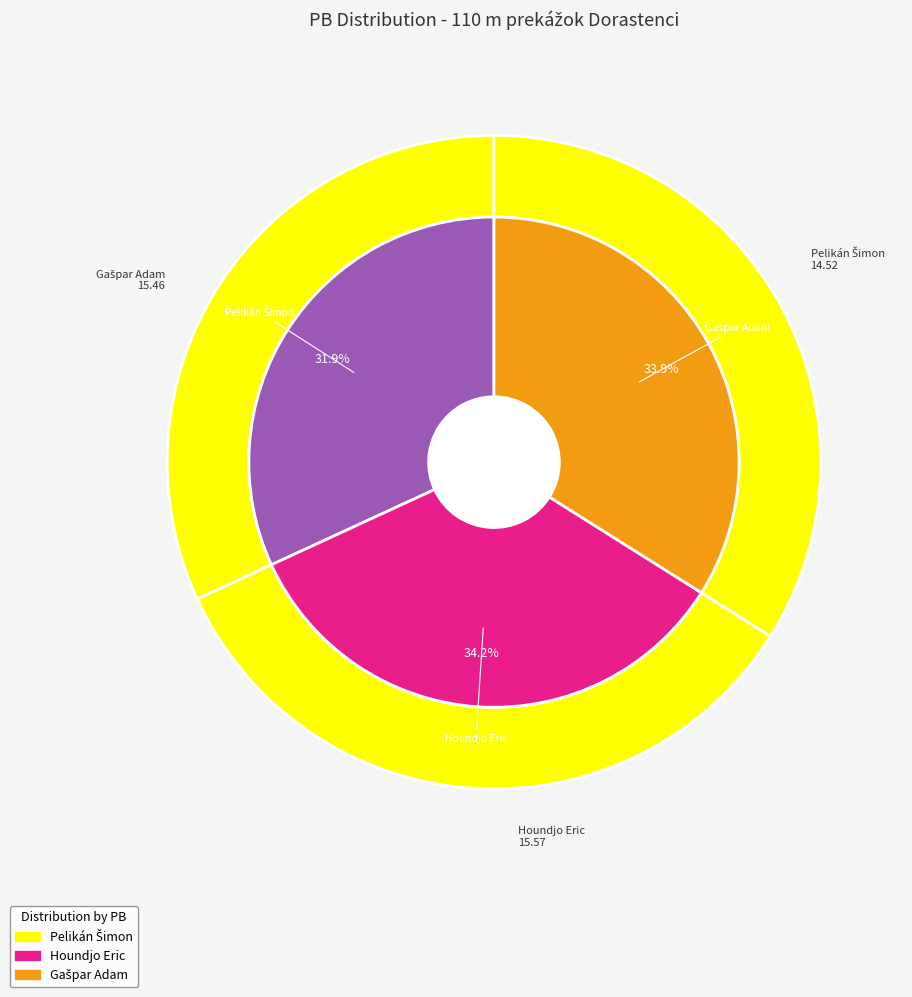

Does any single category account for the majority?

No